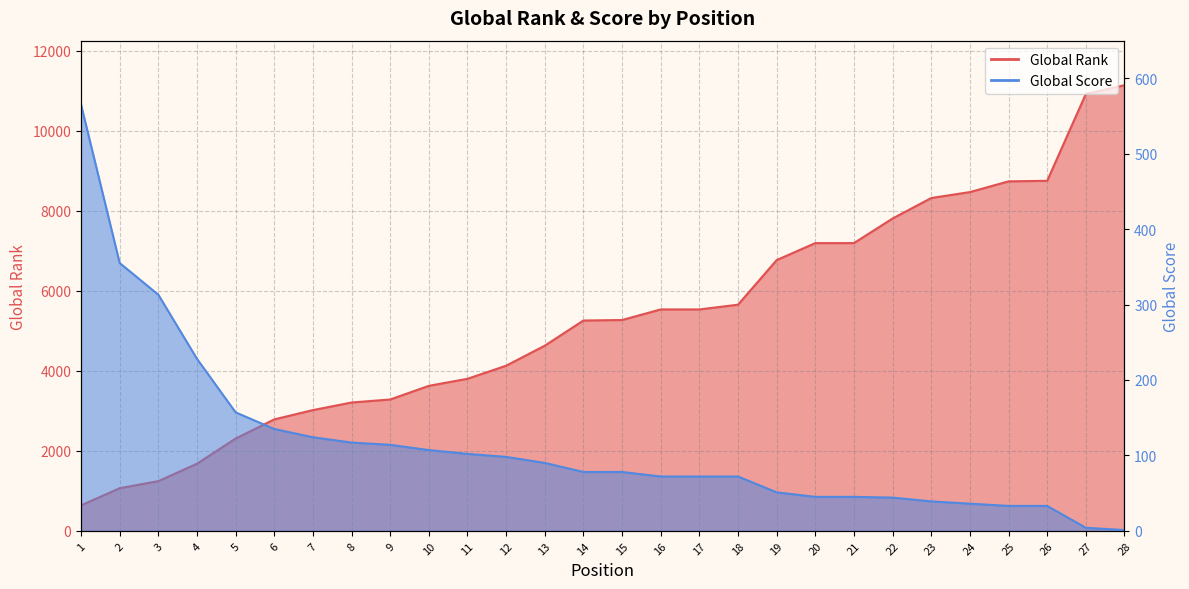

Reading left to right, transcribe all the data shown in this chart.

Global Rank: 1=637	2=1065	3=1242	4=1677	5=2306	6=2785	7=3018	8=3207	9=3283	10=3624	11=3800	12=4127	13=4628	14=5257	15=5269	16=5534	17=5534	18=5652	19=6767	20=7192	21=7192	22=7807	23=8319	24=8467	25=8735	26=8749	27=10921	28=11138
Global Score: 1=565	2=355	3=313	4=228	5=157	6=135	7=124	8=117	9=114	10=107	11=102	12=98	13=90	14=78	15=78	16=72	17=72	18=72	19=51	20=45	21=45	22=44	23=39	24=36	25=33	26=33	27=4	28=1